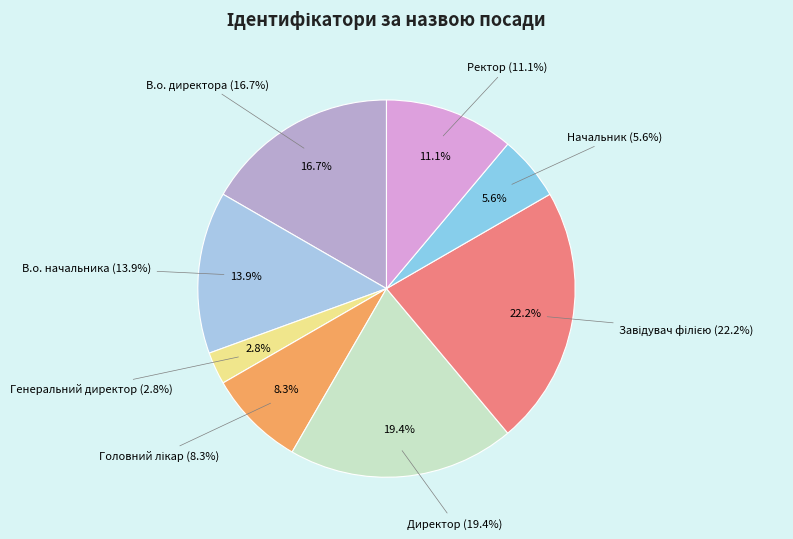

Count the number of slices in the pie.

8